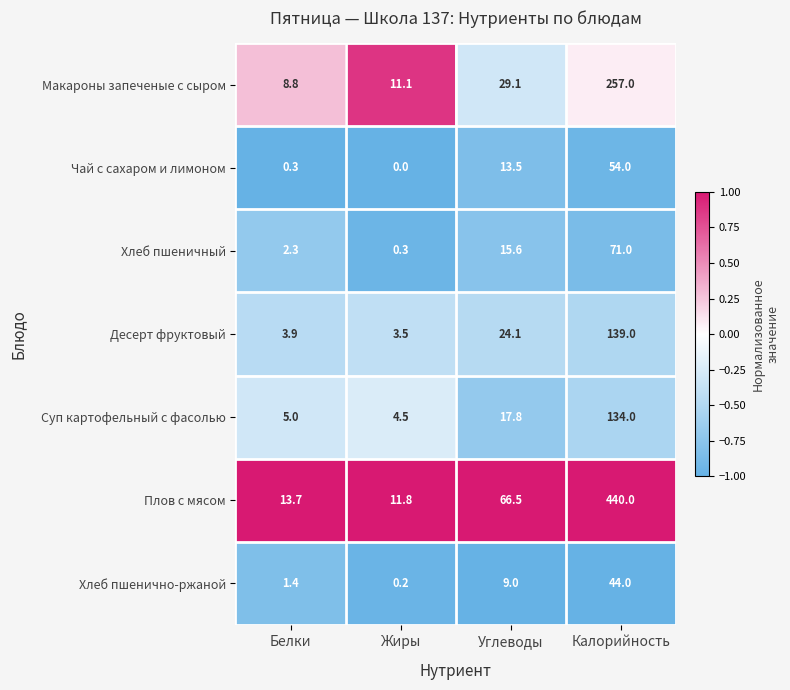

The value of Плов с мясом at Калорийность is 706.6. True or false?

False